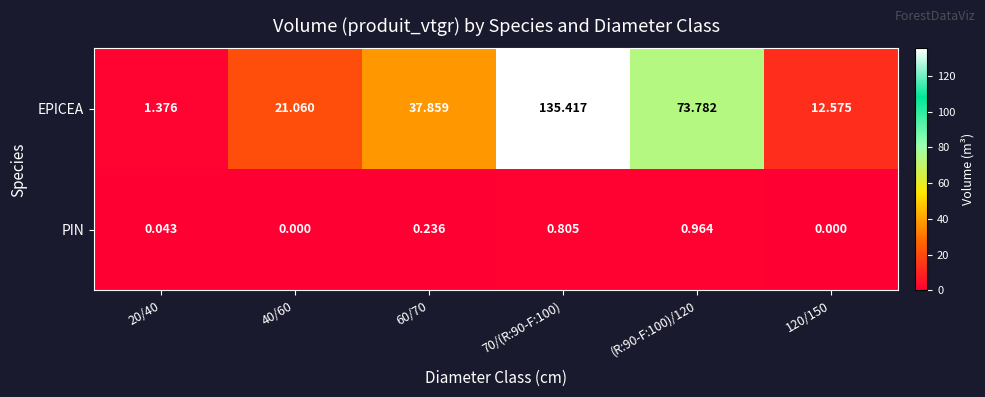

At how many categories does at least one series exceed 45?

2